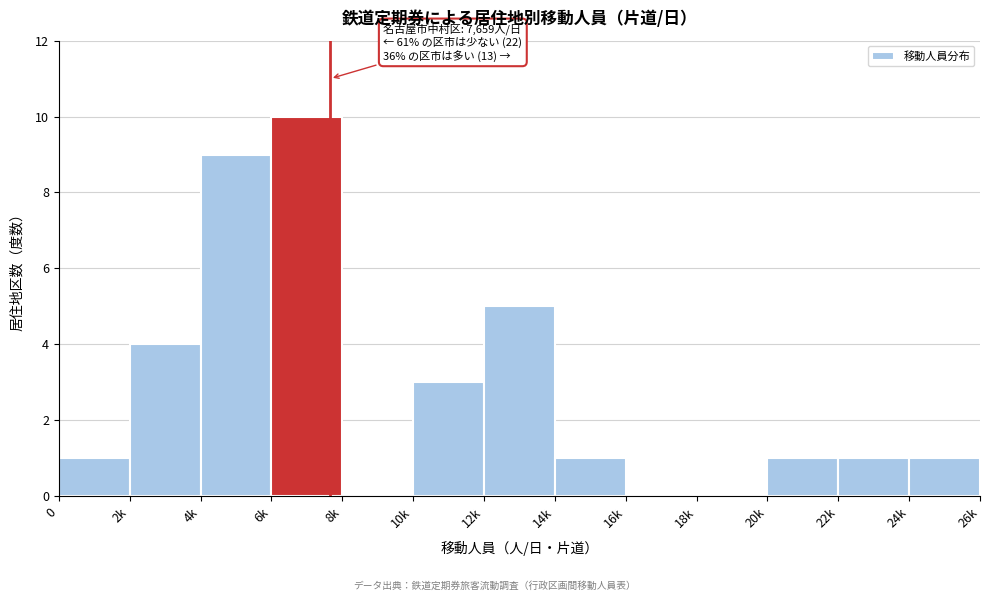

Reading left to right, what are all the values shown in this chart?

0=1	2k=4	4k=9	6k=10	8k=0	10k=3	12k=5	14k=1	16k=0	18k=0	20k=1	22k=1	24k=1